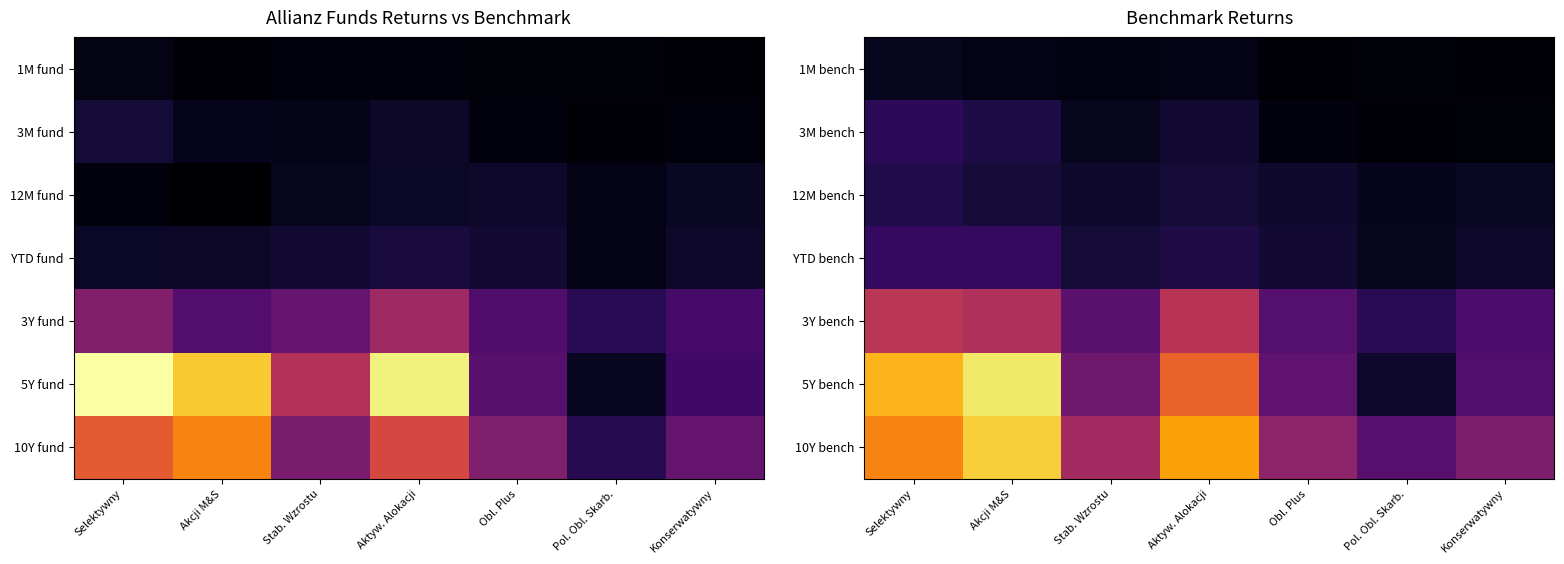

Is it true that YTD bench equals 0.1 at Aktyw. Alokacji?

True